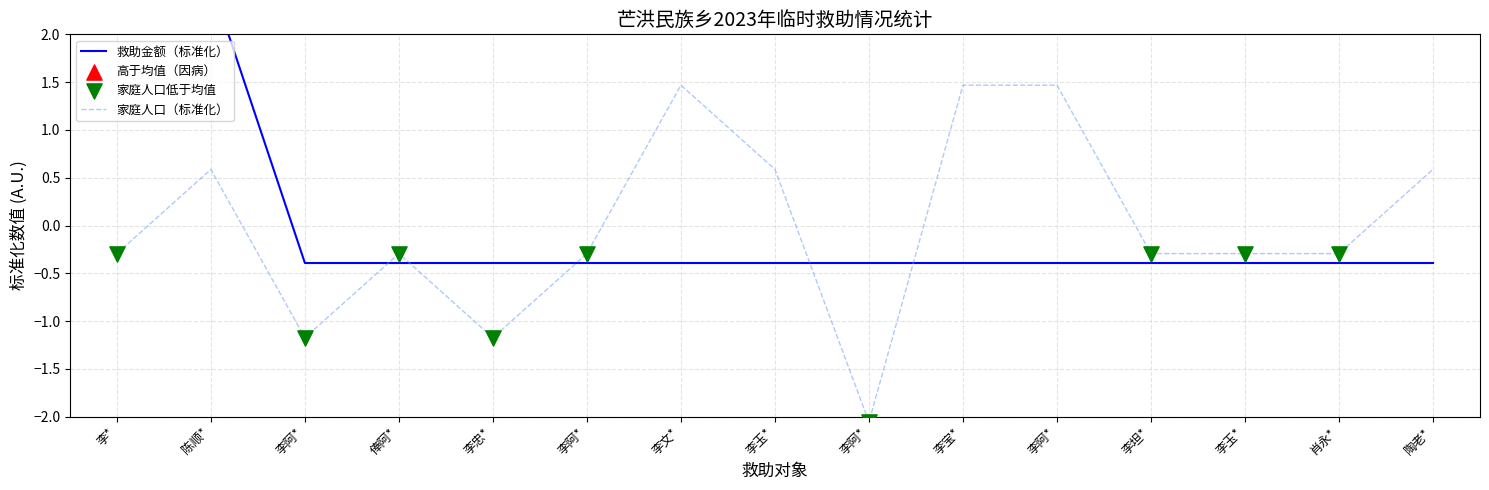

Which series has the largest total across all categories?

救助金额（元）